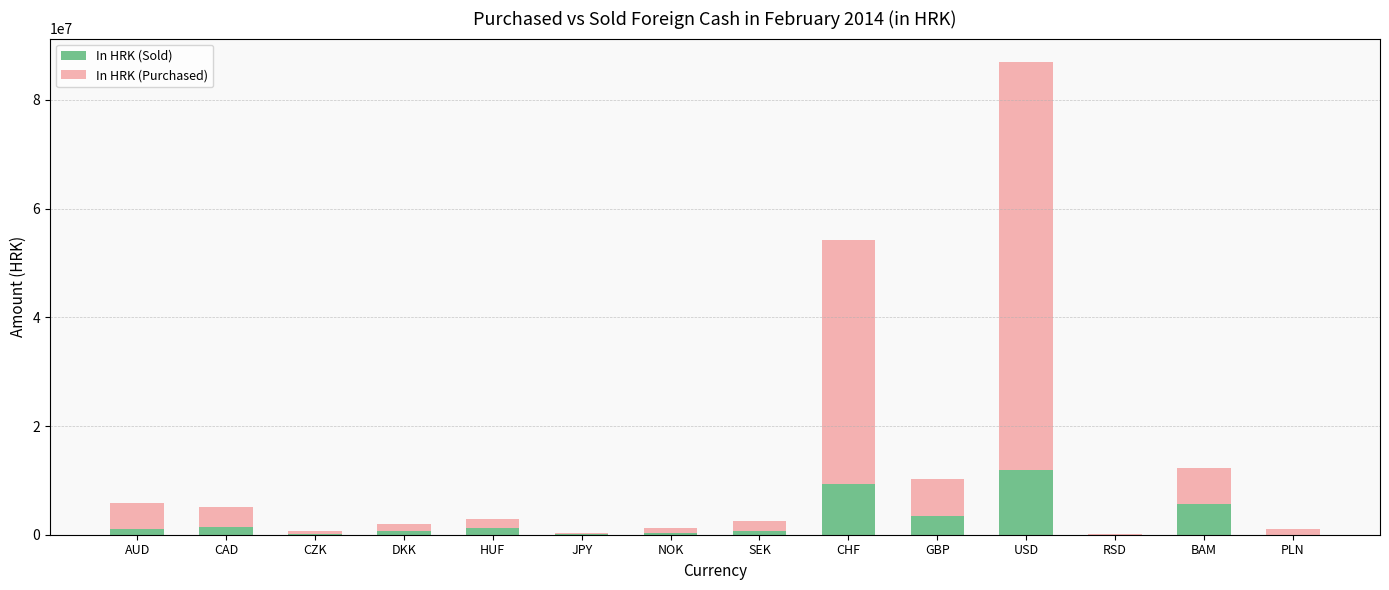

True or false: In HRK (Sold) has a value of 4168331 at PLN.

False